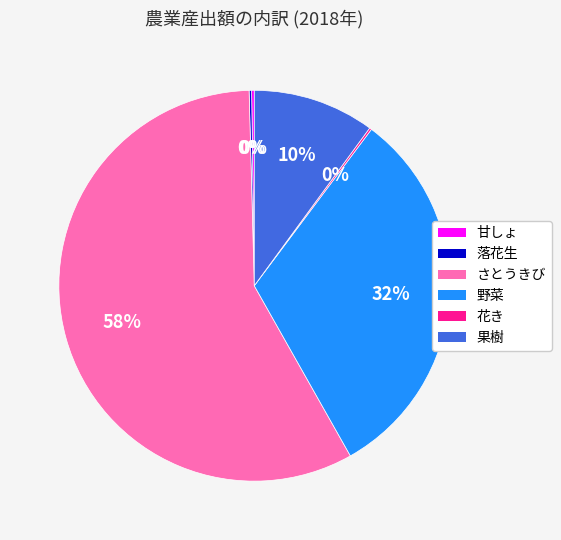

To the nearest percent, what is the average slice percentage?

17%